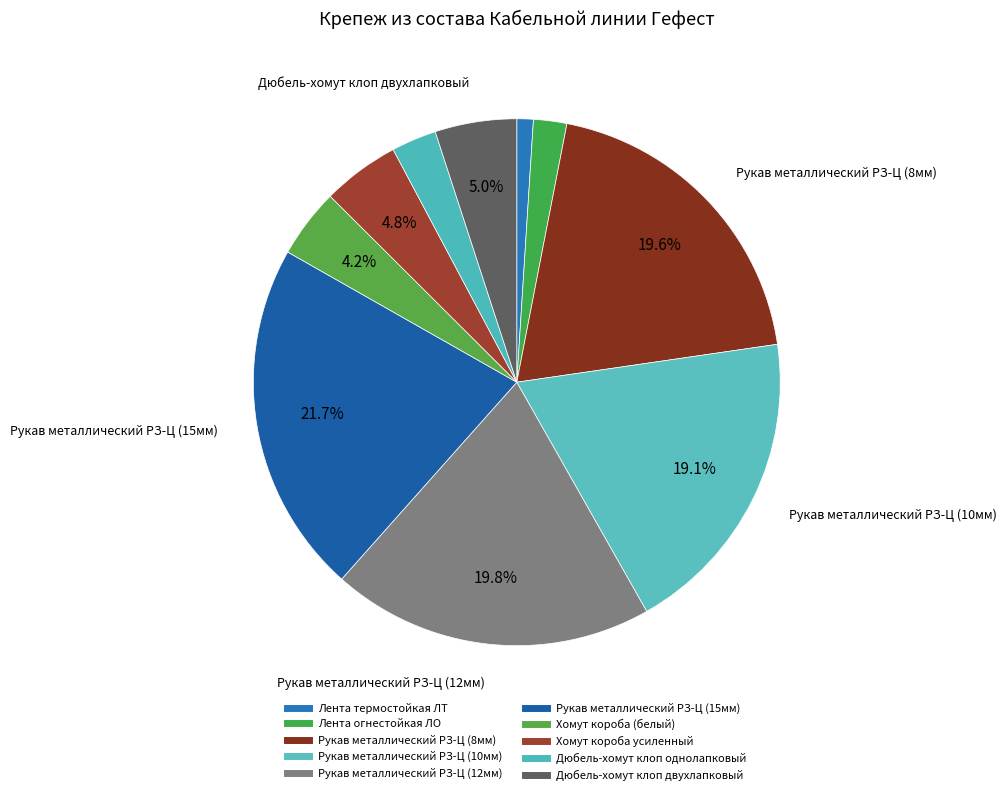

Is there any slice that represents more than half of the pie?

No